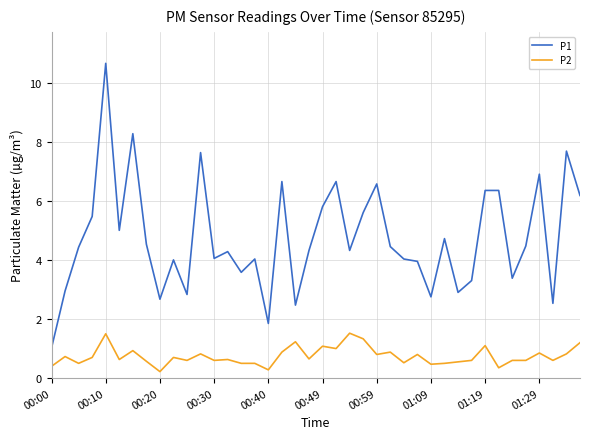

True or false: P1 and P2 cross at least once.

False